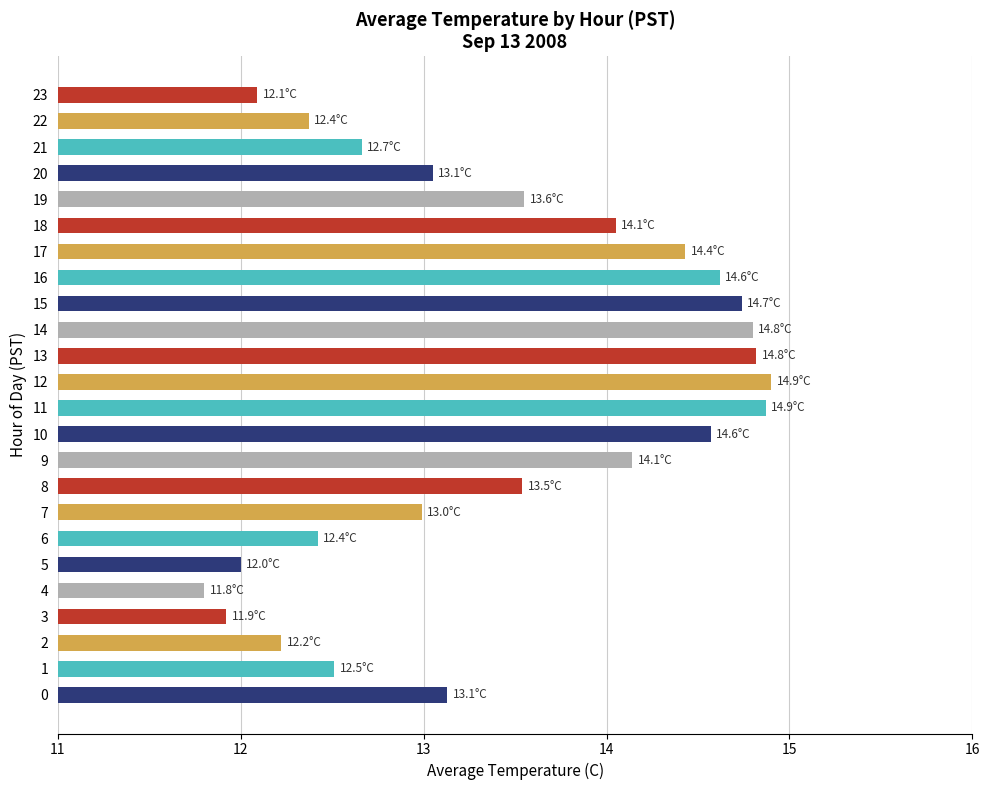

The value at 6 is 12.4. True or false?

True